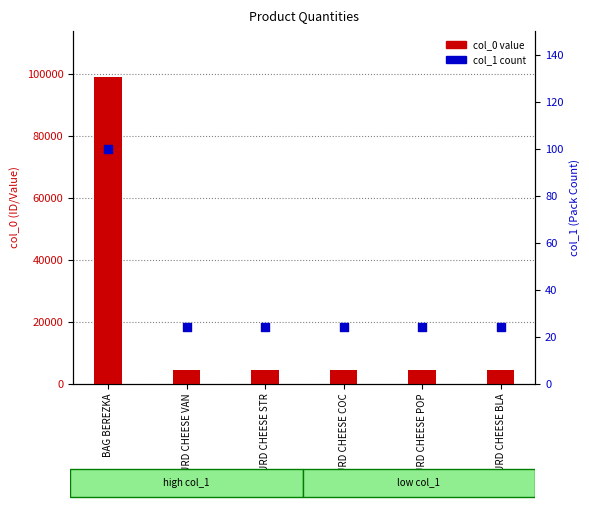

Which series has the largest total across all categories?

col_0 value